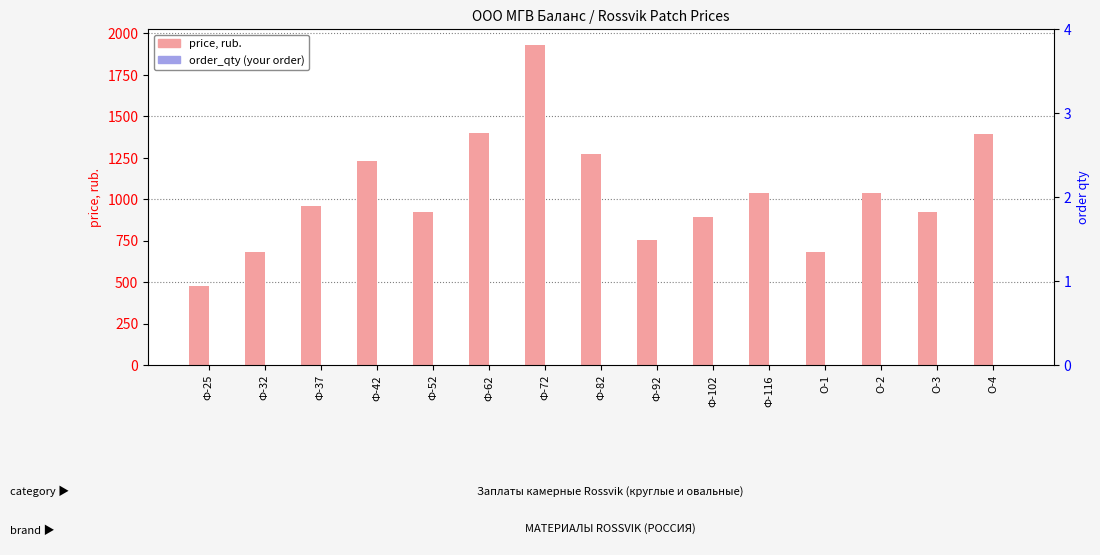

Reading right to left, extract all data points from this chart.

price: О-4=1392	О-3=924	О-2=1037	О-1=681	Ф-116=1040	Ф-102=892	Ф-92=753	Ф-82=1273	Ф-72=1930	Ф-62=1399	Ф-52=924	Ф-42=1228	Ф-37=957	Ф-32=681	Ф-25=474
order_qty: О-4=0	О-3=0	О-2=0	О-1=0	Ф-116=0	Ф-102=0	Ф-92=0	Ф-82=0	Ф-72=0	Ф-62=0	Ф-52=0	Ф-42=0	Ф-37=0	Ф-32=0	Ф-25=0